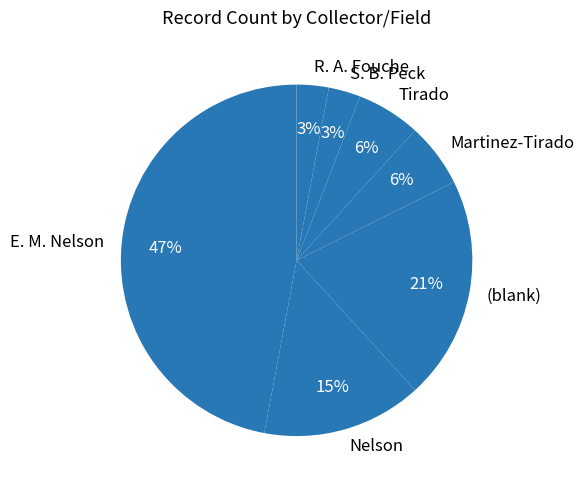

Approximately how many times larger is the value at R. A. Fouche compared to Martinez-Tirado?

0.5